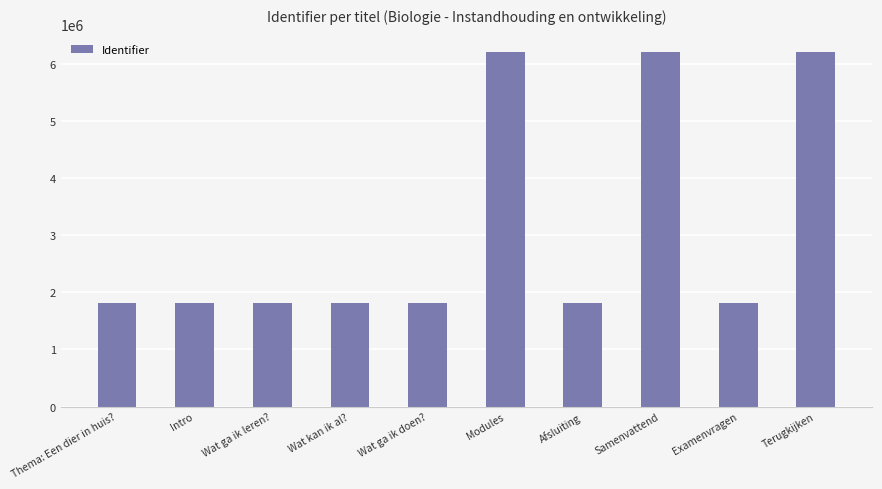

The chart shows a value of 2393300 at Intro. True or false?

False